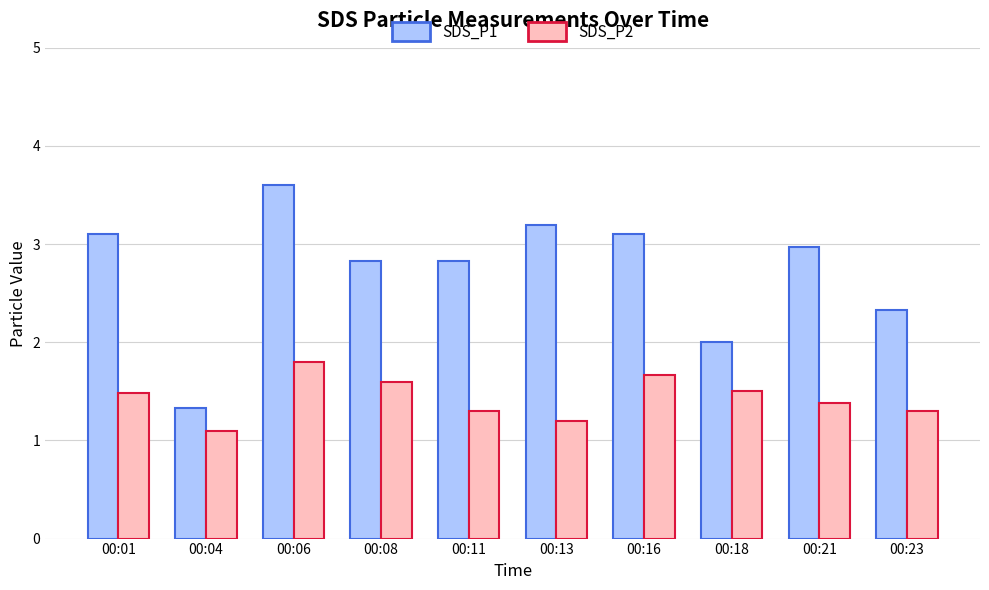

What is the value of the SDS_P2 bar at the 7th from the left?

1.7